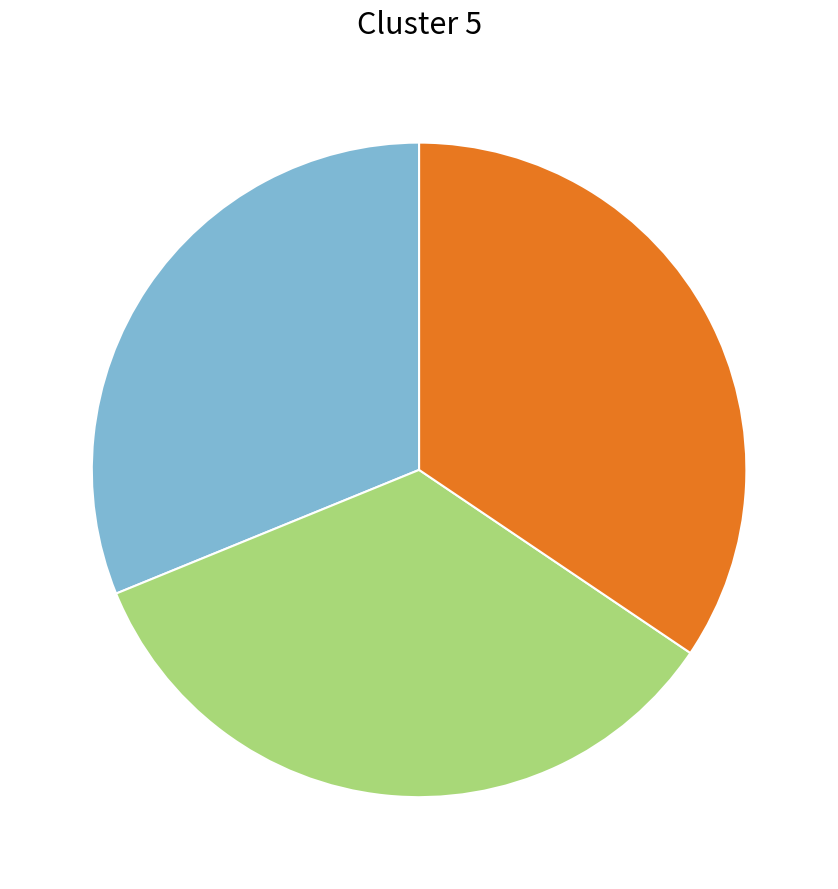

Is there a majority slice in this chart?

No